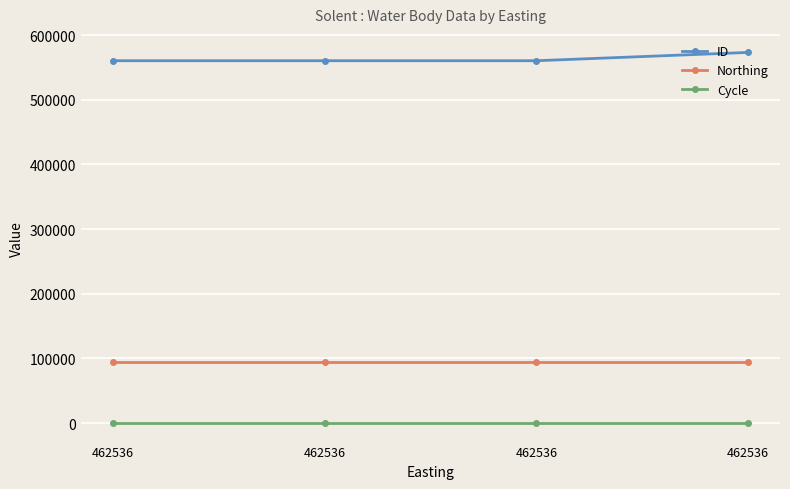

Is the value of Cycle at 462536 greater than the value of ID at 462536?

No